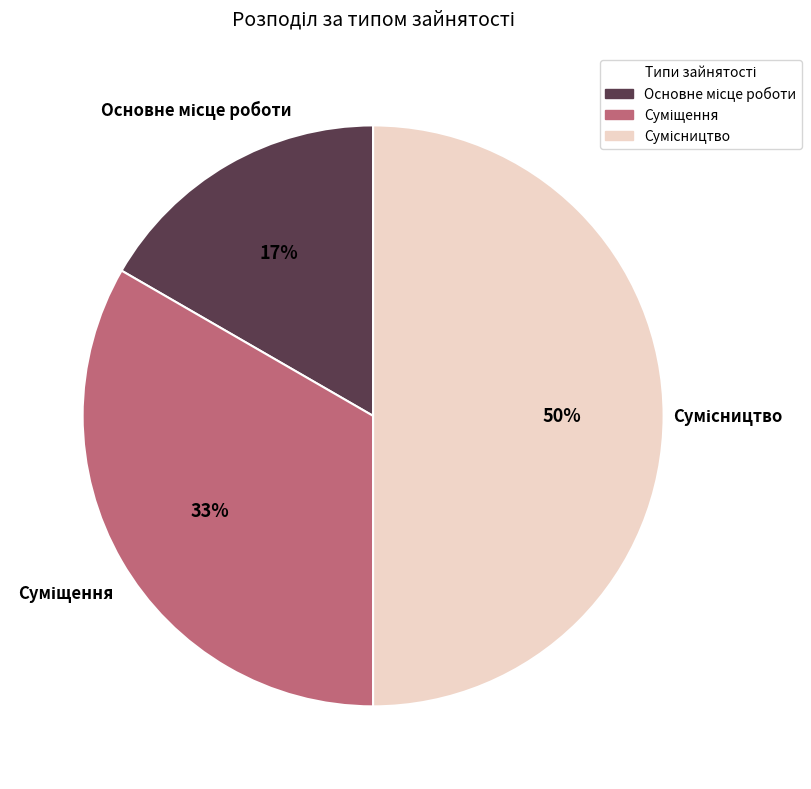

Count the number of slices in the pie.

3